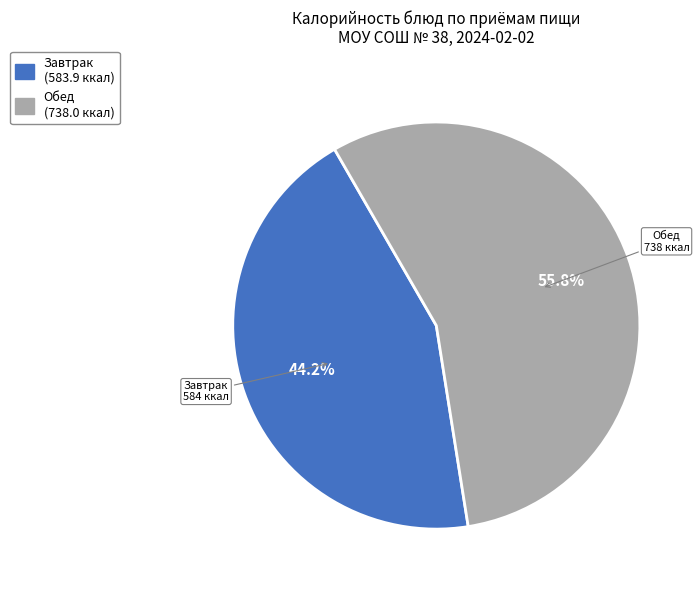

Does any single category account for the majority?

Yes